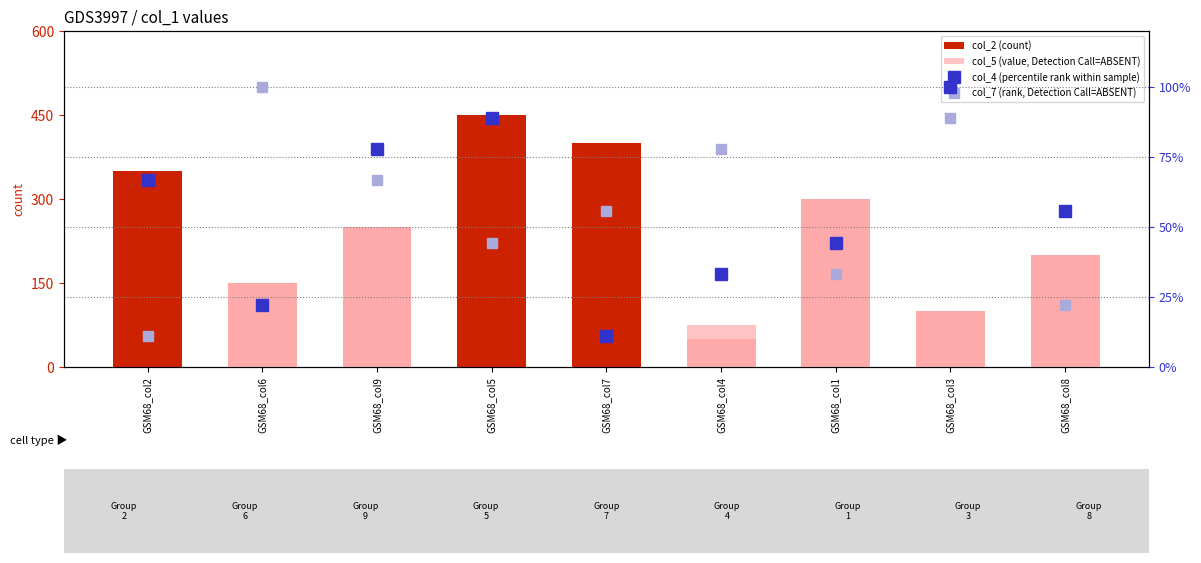

What is the difference between the maximum and second lowest values in the col_4 (percentile rank within sample) series?

77.8